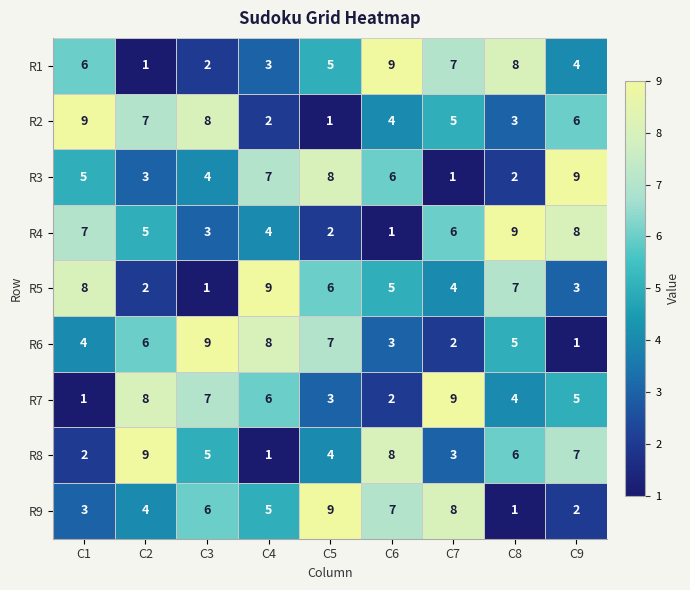

How many categories are shown in the chart?

9